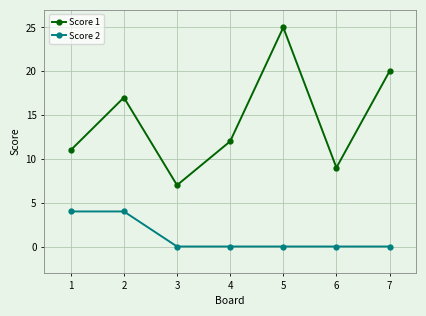

The value of Score 1 at 2 is 4. True or false?

False